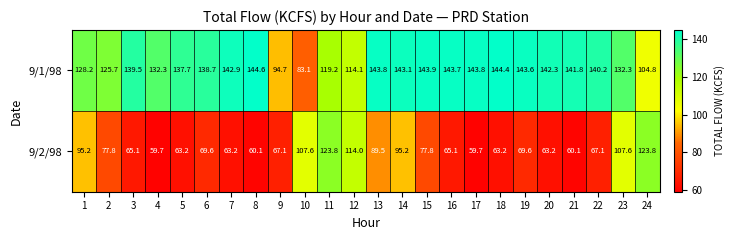

Is it true that 9/2/98 equals 18.4 at 6?

False